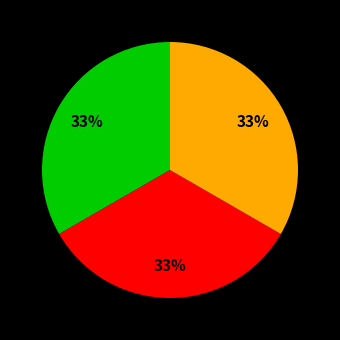

Is there a majority slice in this chart?

No